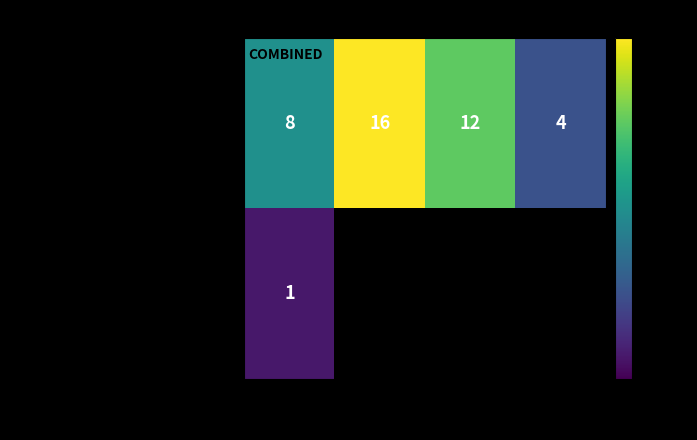

Count the number of categories in the chart.

4